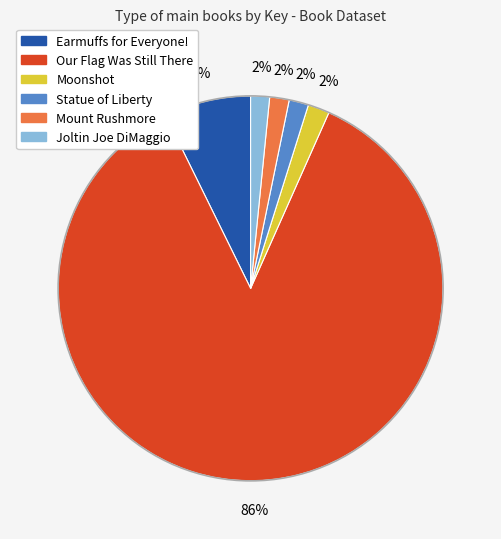

What is the largest slice in the pie chart?

Our Flag Was Still There